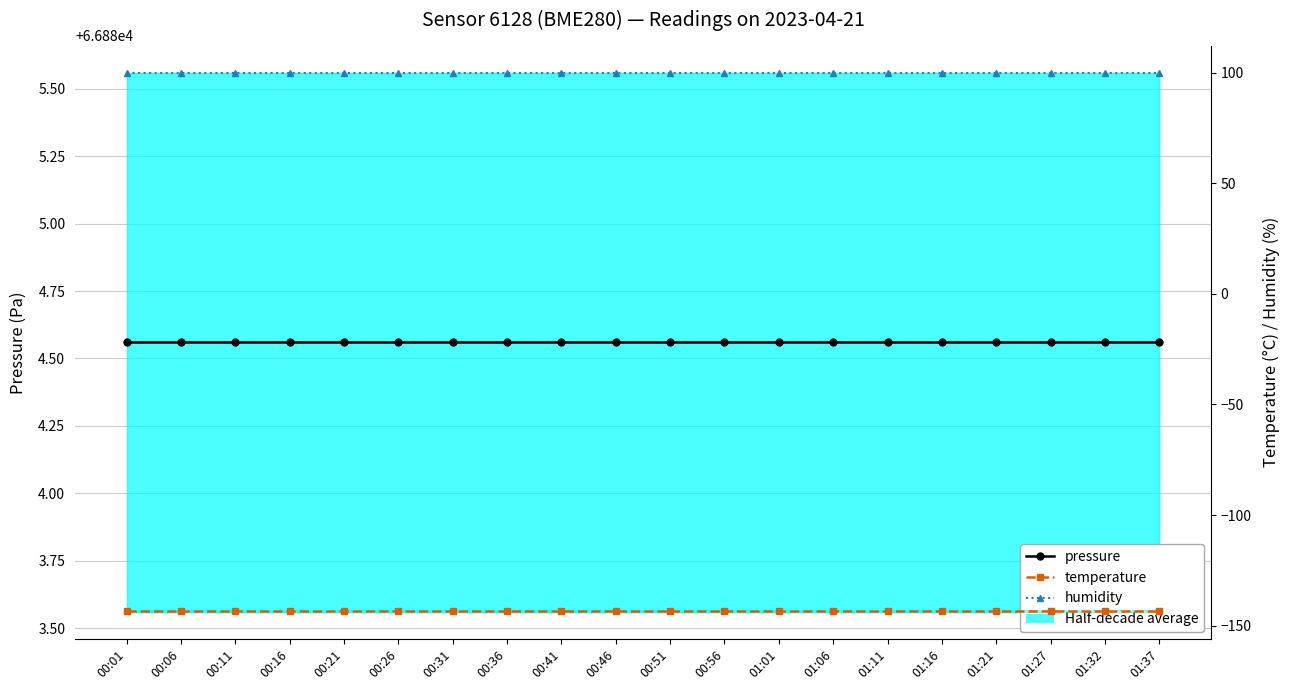

Rank the categories by humidity value from highest to lowest.

00:01, 00:06, 00:11, 00:16, 00:21, 00:26, 00:31, 00:36, 00:41, 00:46, 00:51, 00:56, 01:01, 01:06, 01:11, 01:16, 01:21, 01:27, 01:32, 01:37